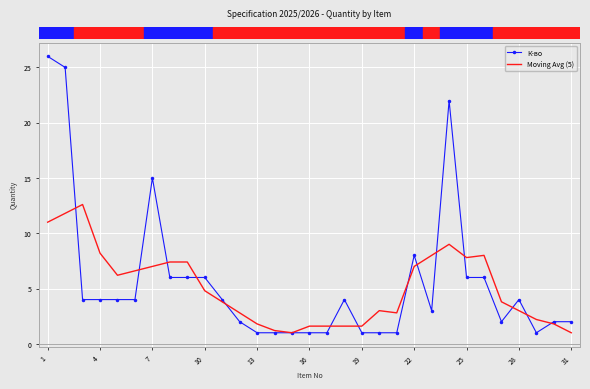

Count the number of data series in this chart.

2